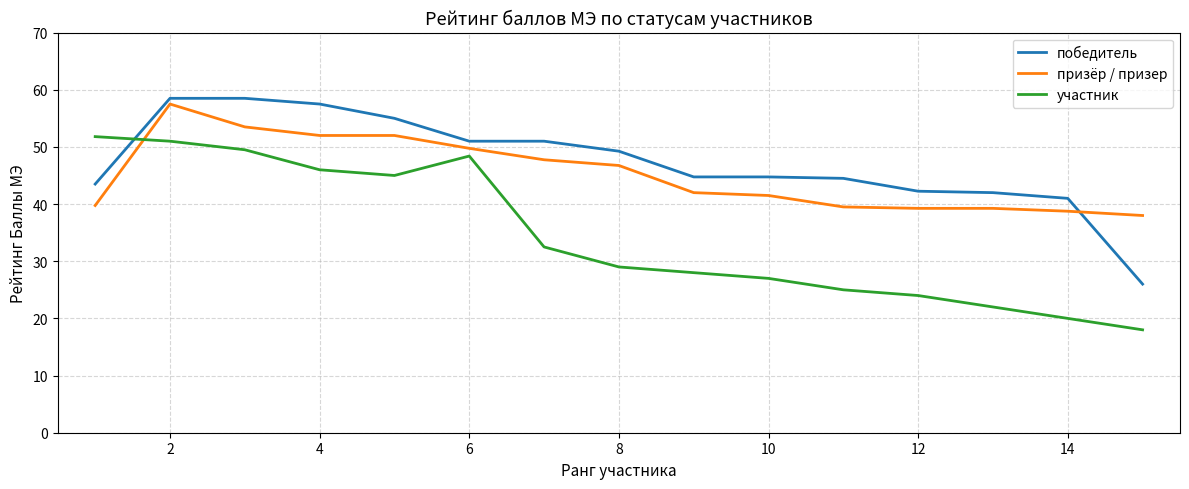

List the series in order of their overall mean, highest first.

победитель, призёр / призер, участник